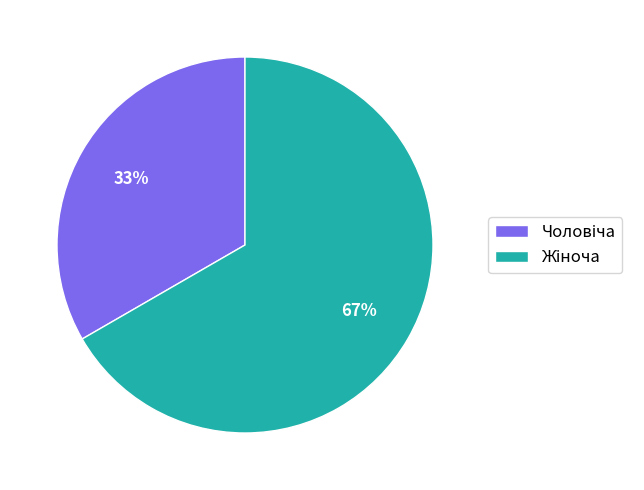

How many slices are in this pie chart?

2